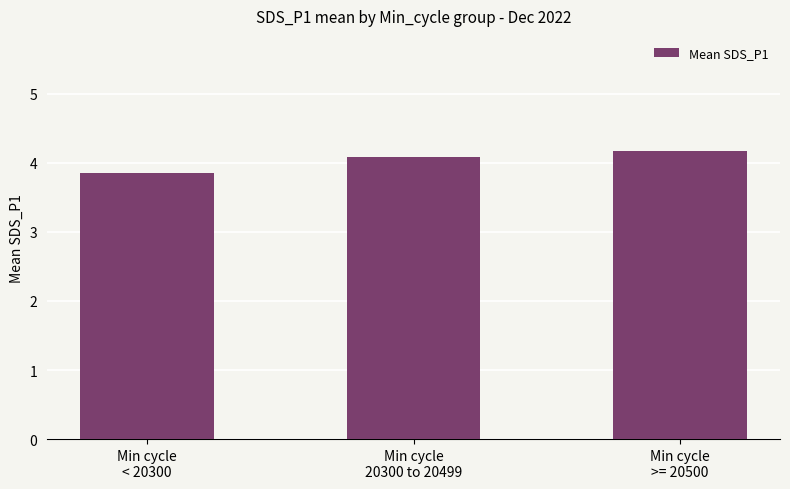

Reading right to left, what are all the values shown in this chart?

4.2	4.1	3.9